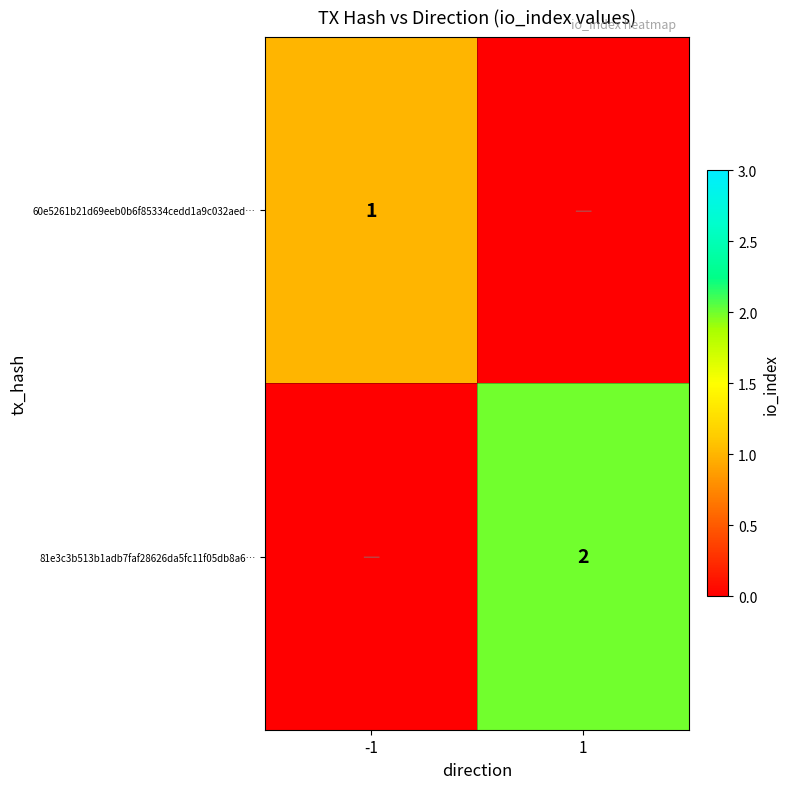

Is it true that 81e3c3b513b1adb7faf28626da5fc11f05db8a6… equals 2 at 1?

True